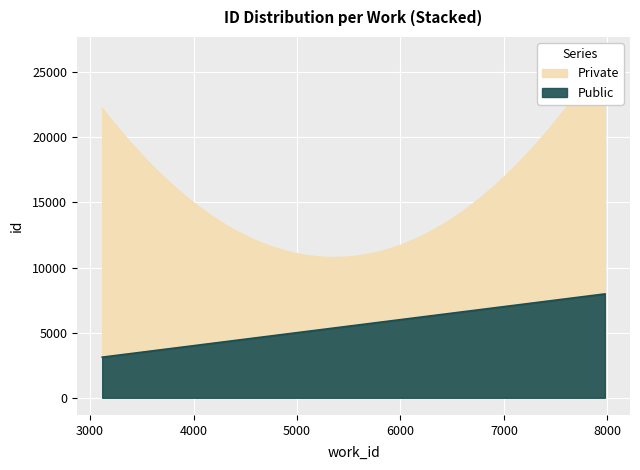

Which series has the largest total across all categories?

Private